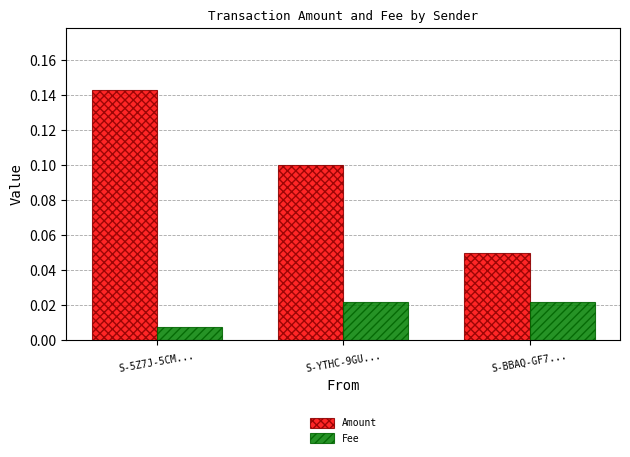

Rank the series by their average value, from lowest to highest.

Fee, Amount